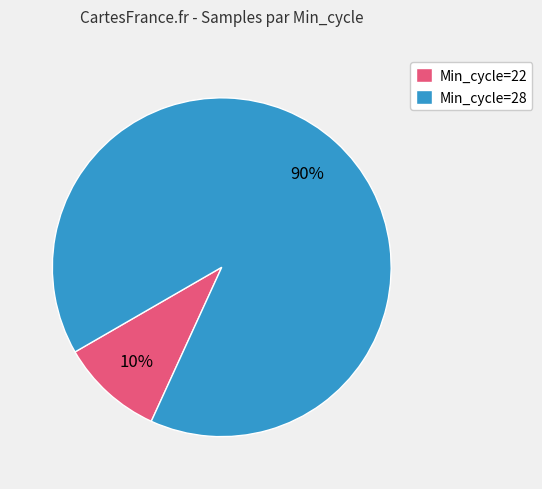

True or false: Min_cycle=22 accounts for 16% of the total.

False